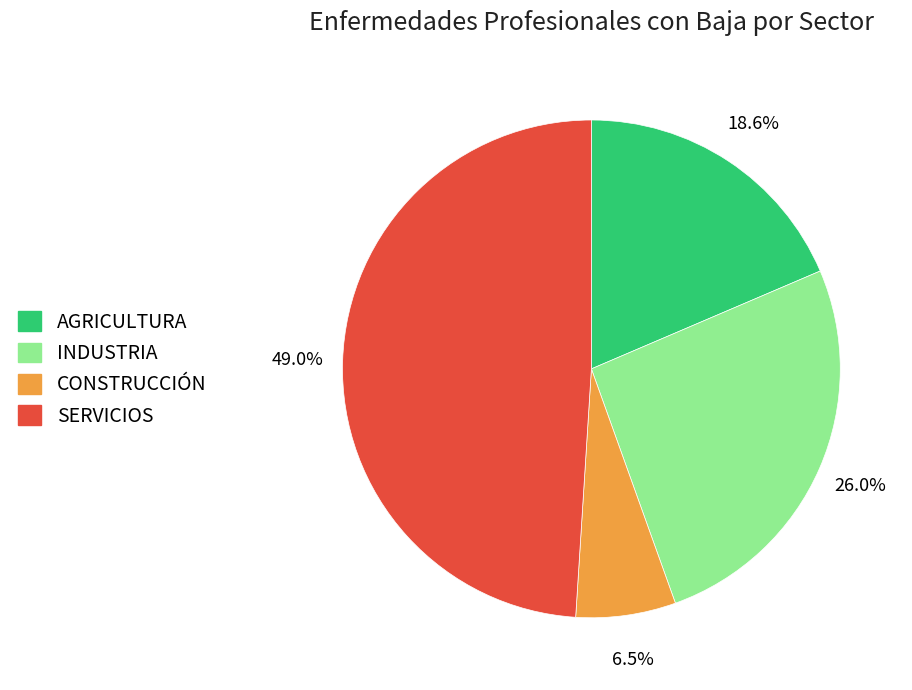

Does any single category account for the majority?

No